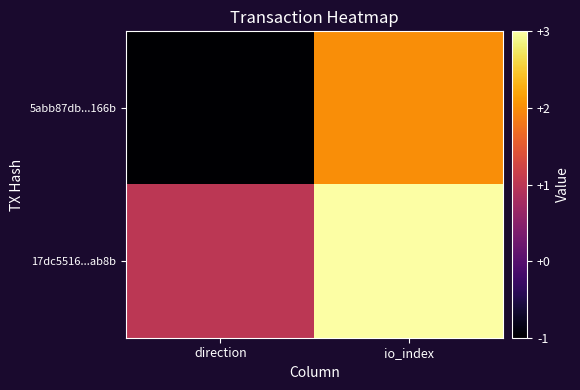

Which series has the widest spread of values?

5abb87db...166b